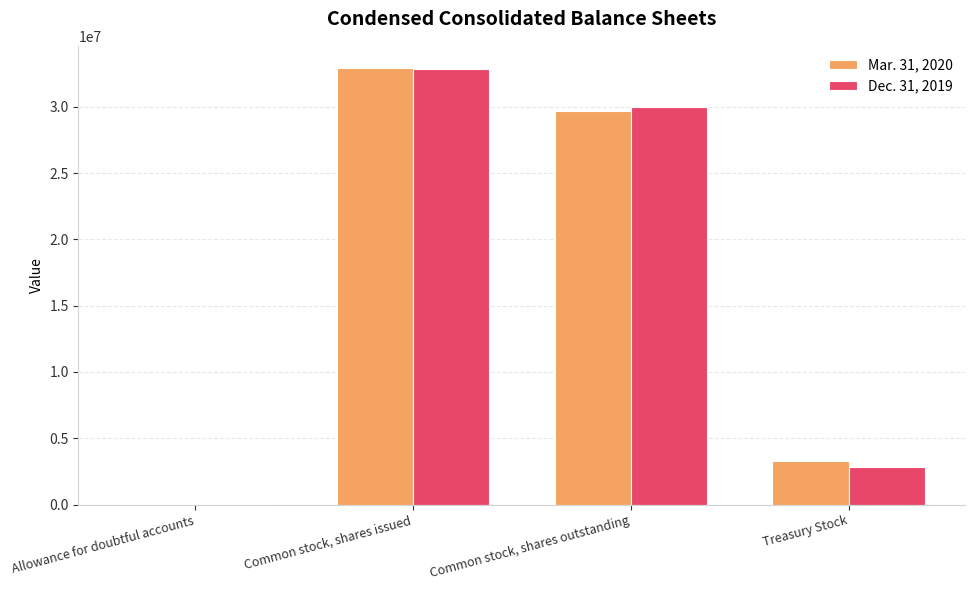

The value of Mar. 31, 2020 at Common stock, shares issued is 32961777. True or false?

True